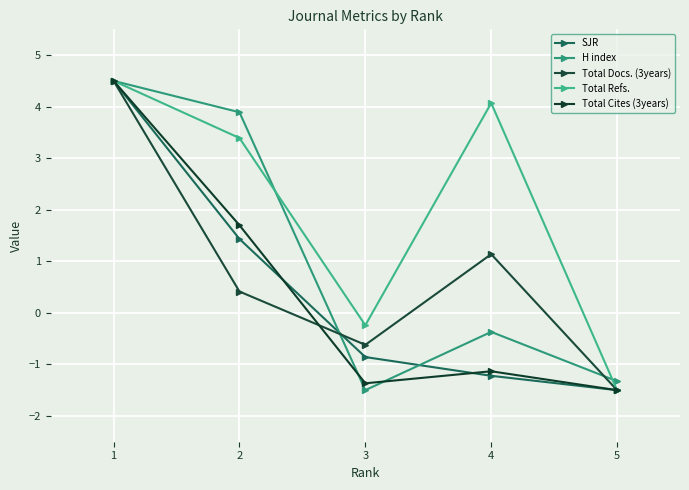

Is it true that Total Docs. (3years) equals -0.9 at 5?

False